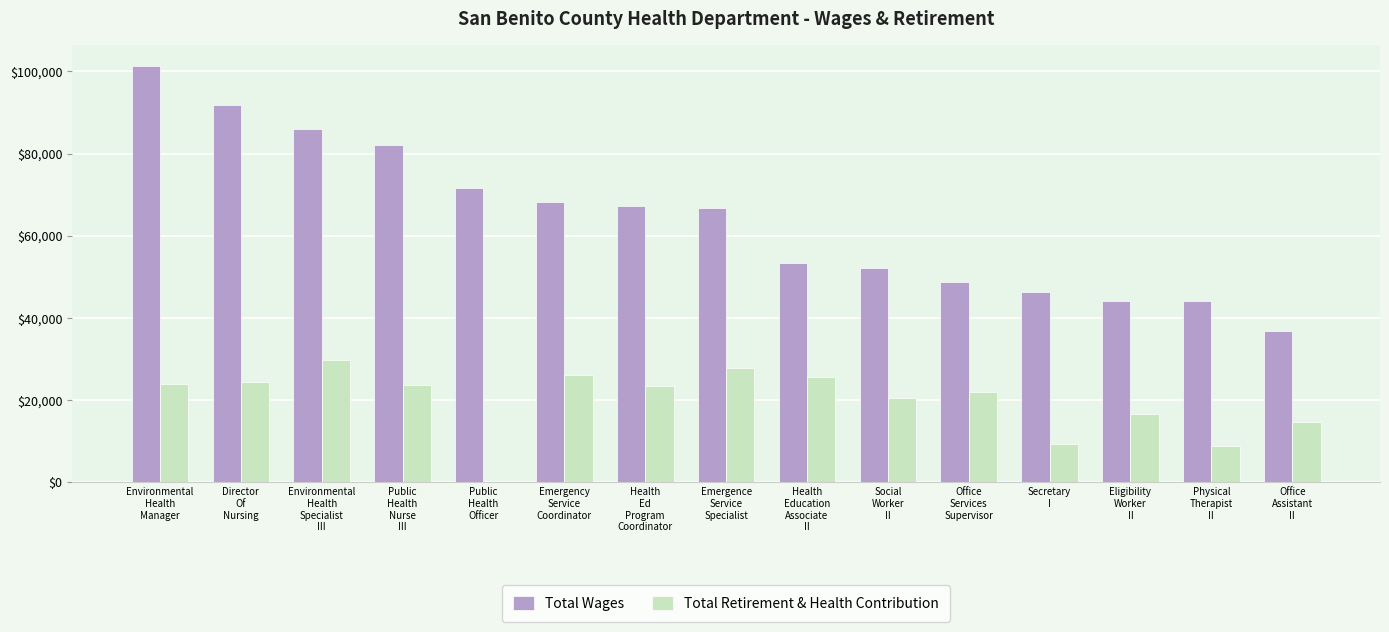

What is the sum of all Total Wages values?

960352